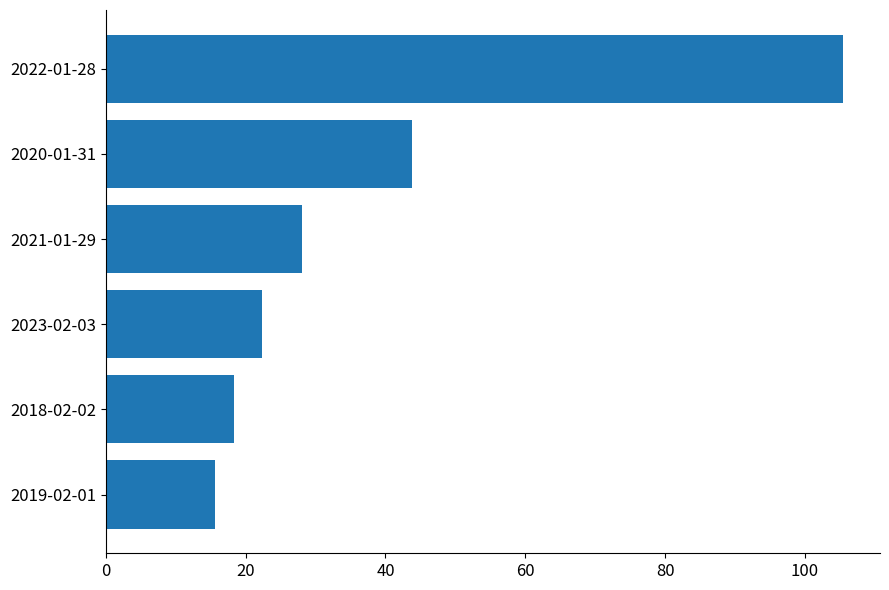

The value at 2022-01-28 is 187.0. True or false?

False